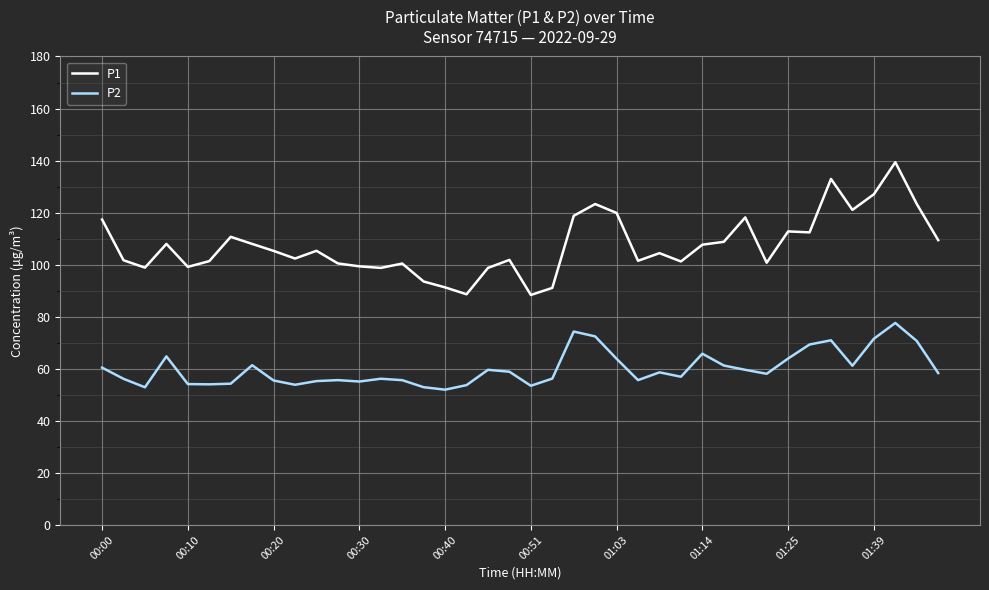

Which series has the widest spread of values?

P1